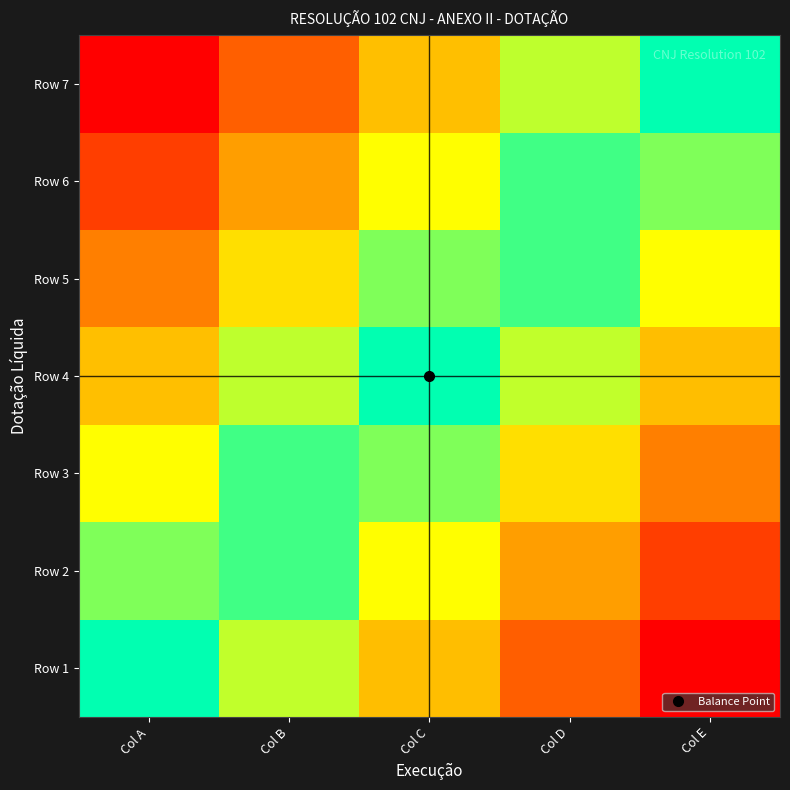

Reading left to right, what are all the values shown in this chart?

Row 1: Col A=0.0	Col B=0.2	Col C=0.5	Col D=0.8	Col E=1.0
Row 2: Col A=-0.2	Col B=0.1	Col C=0.3	Col D=0.6	Col E=0.8
Row 3: Col A=-0.3	Col B=-0.1	Col C=0.2	Col D=0.4	Col E=0.7
Row 4: Col A=-0.5	Col B=-0.2	Col C=0.0	Col D=0.2	Col E=0.5
Row 5: Col A=-0.7	Col B=-0.4	Col C=-0.2	Col D=0.1	Col E=0.3
Row 6: Col A=-0.8	Col B=-0.6	Col C=-0.3	Col D=-0.1	Col E=0.2
Row 7: Col A=-1.0	Col B=-0.8	Col C=-0.5	Col D=-0.2	Col E=0.0